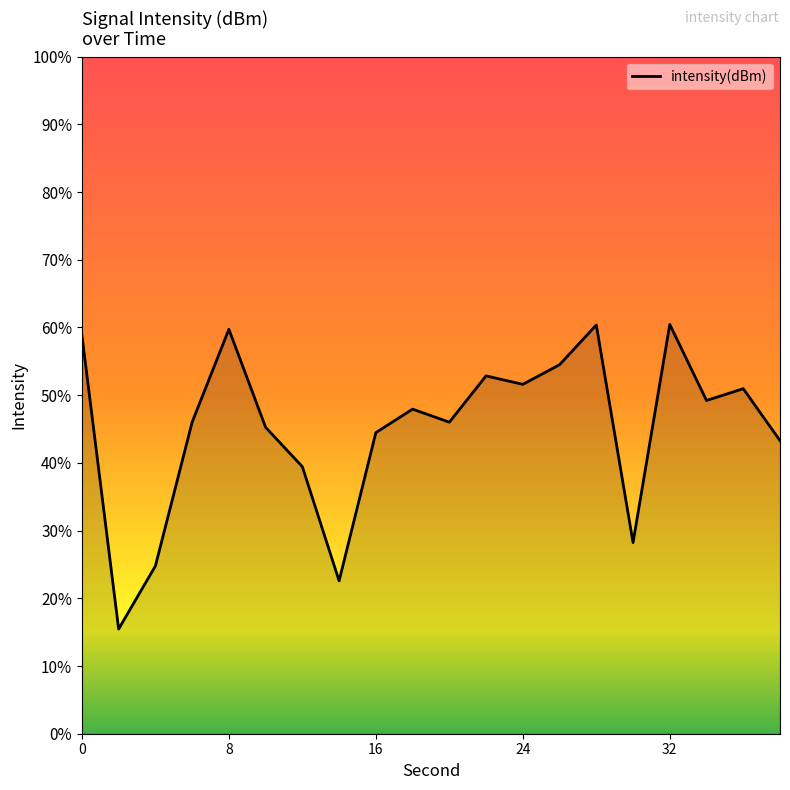

List the labels in order of value, largest first.

32, 28, 8, 0, 26, 22, 24, 36, 34, 18, 6, 20, 10, 16, 38, 12, 30, 4, 14, 2